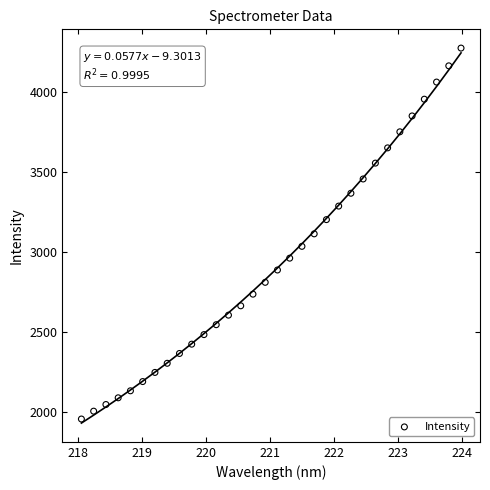

What is the range of Y values (max minus min)?

2317.7